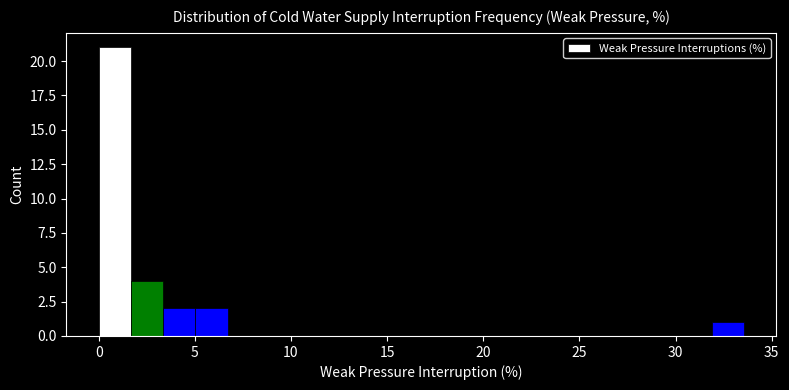

Read against the x-axis, roughly where is the centre of the tallest bar?

1.0